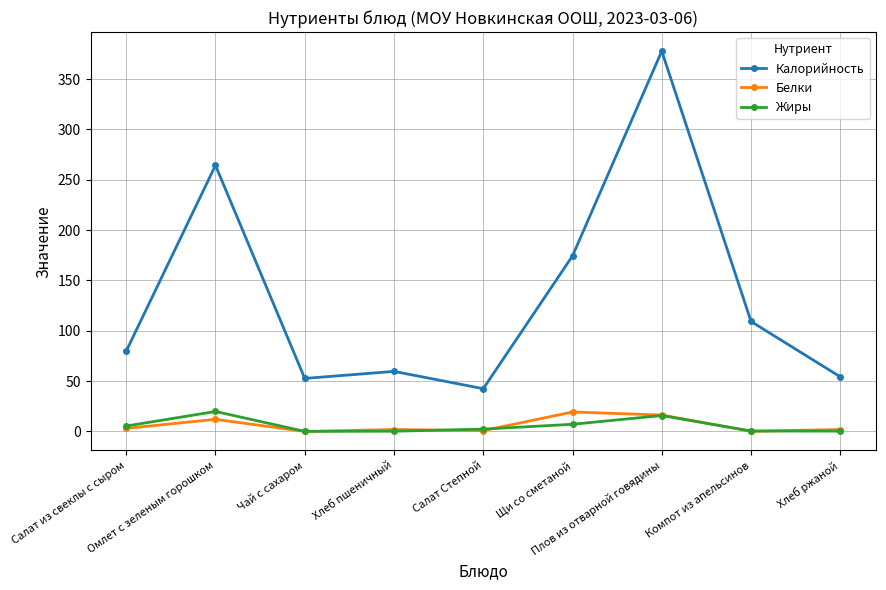

Which series has the largest range (max minus min)?

Калорийность